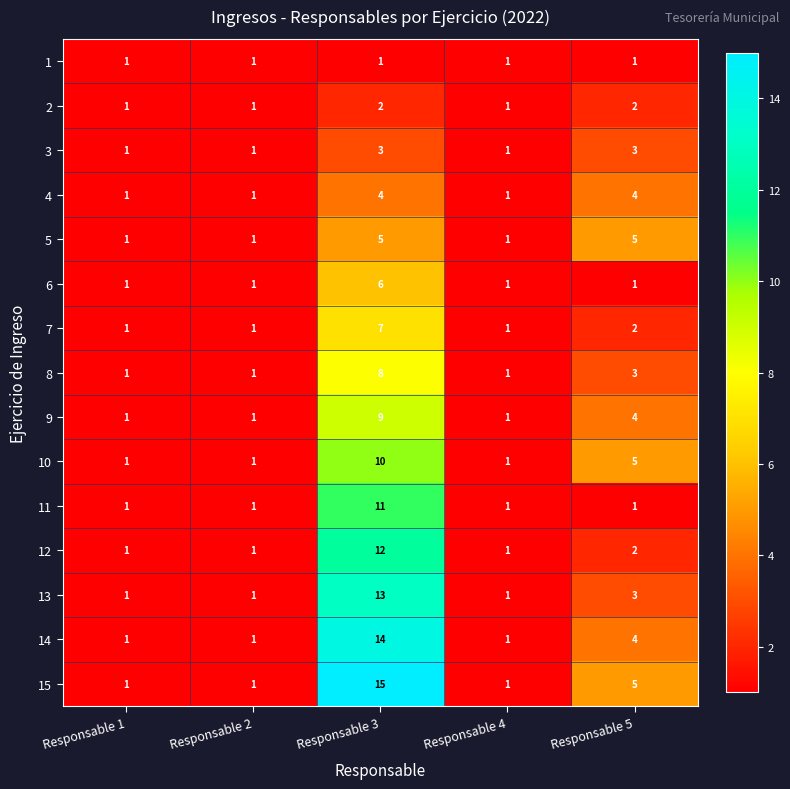

Which series has the largest total across all categories?

15